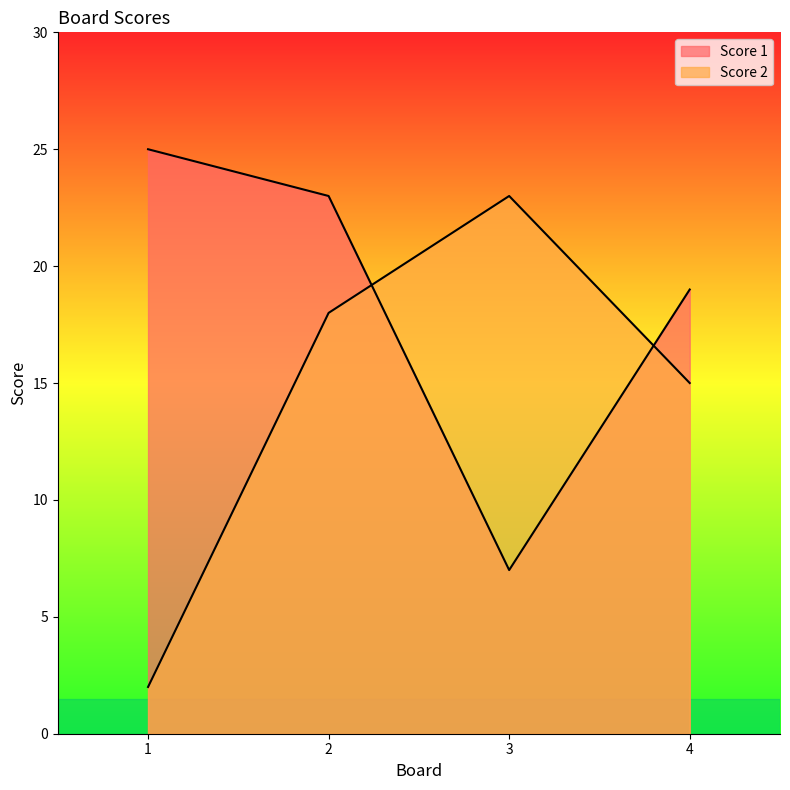

Reading left to right, list all the values displayed in this chart.

Score 1: 25	23	7	19
Score 2: 2	18	23	15